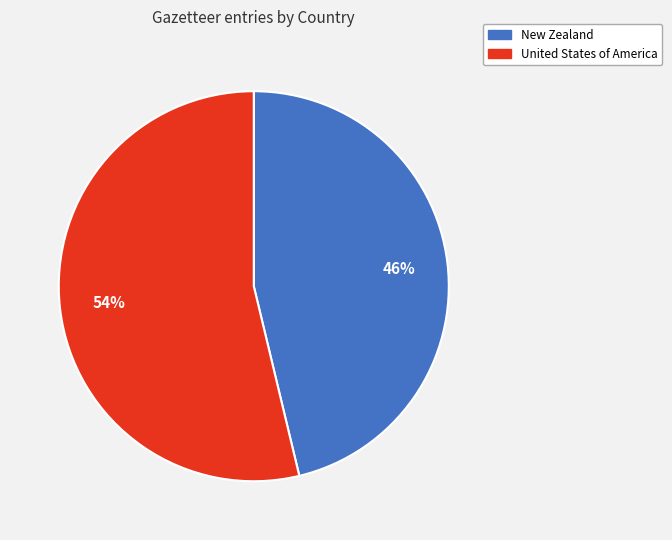

How many slices are in this pie chart?

2